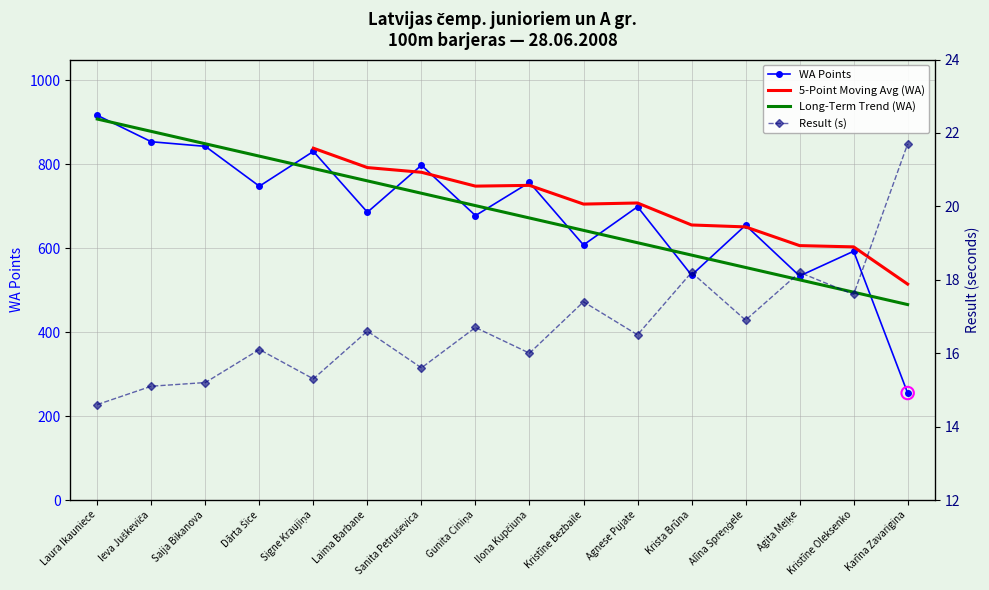

Which series reaches the minimum Y coordinate?

Result (s)